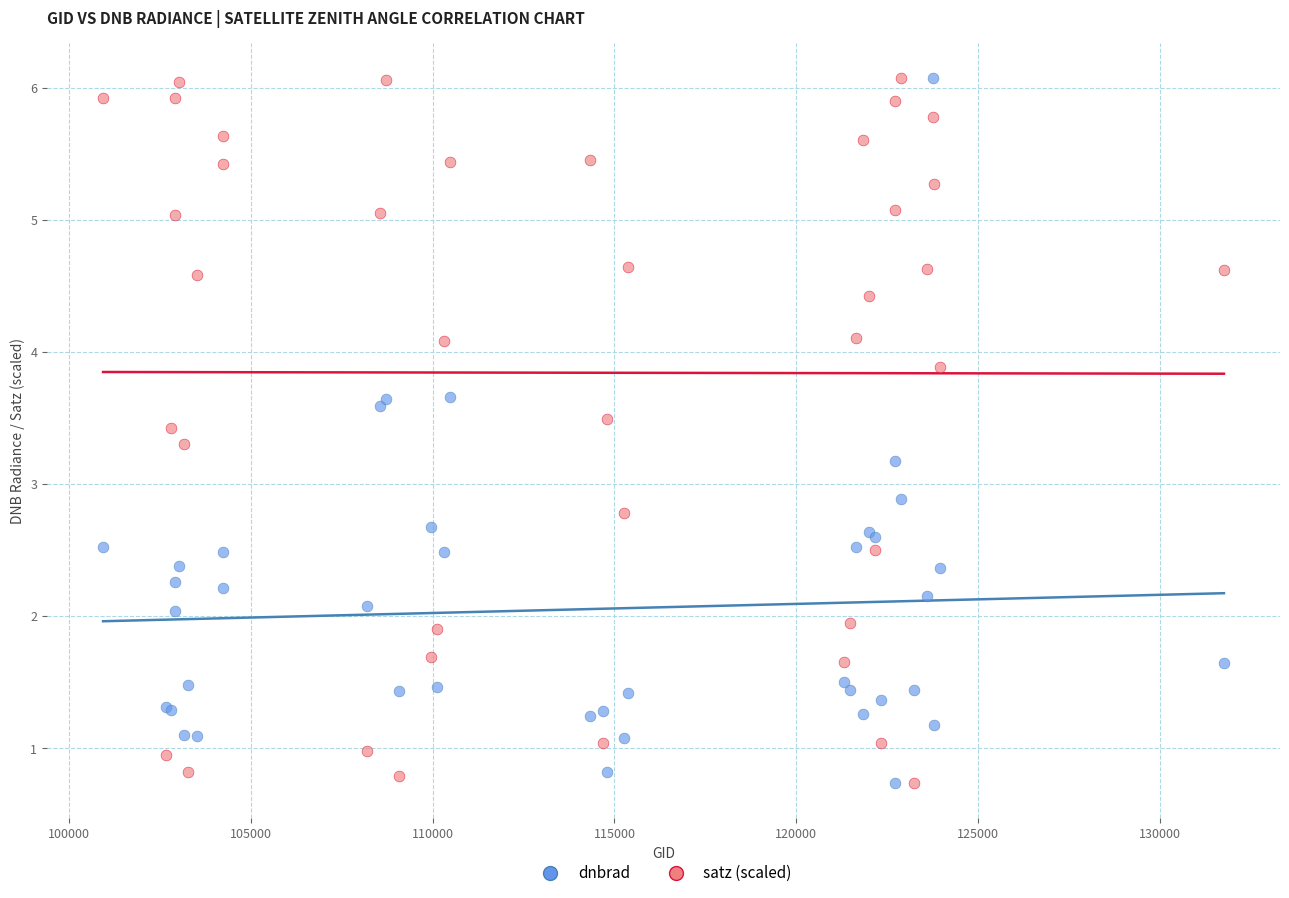

In the dnbrad series, what Y value is closest to 3?

2.9